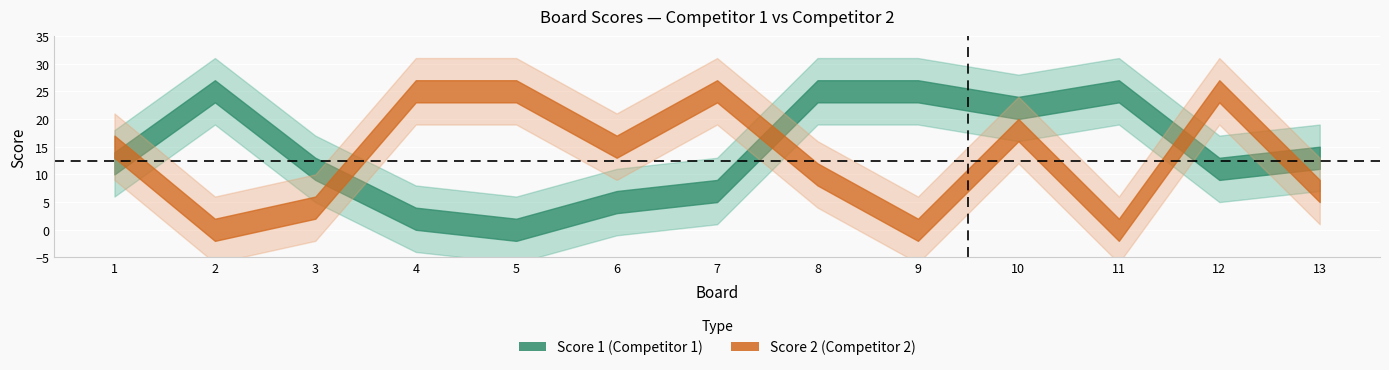

What is the total value across all series at 6?

20